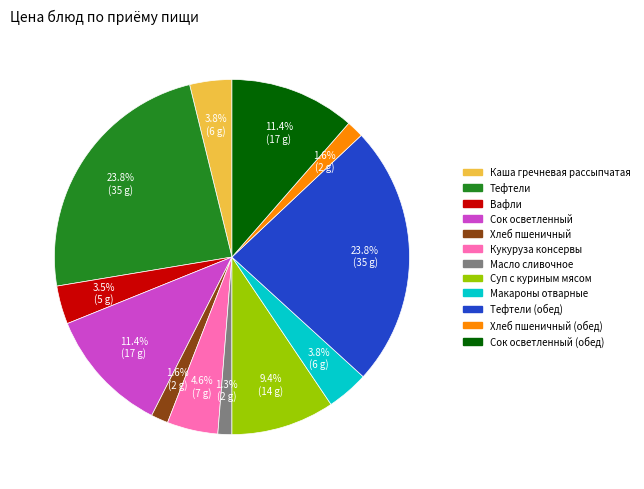

Does any single category account for the majority?

No